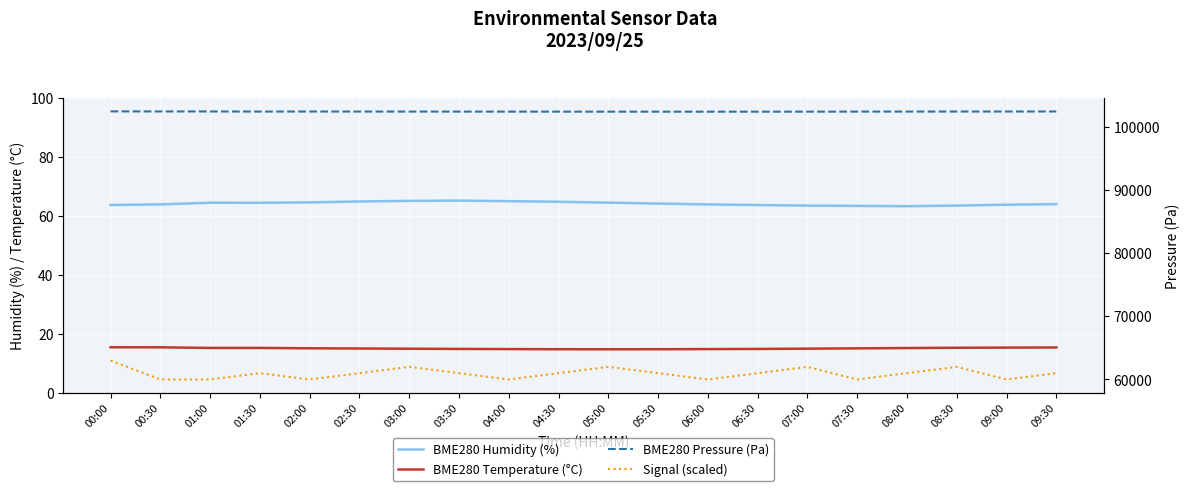

Between 06:30 and 06:00, which is larger?

06:00